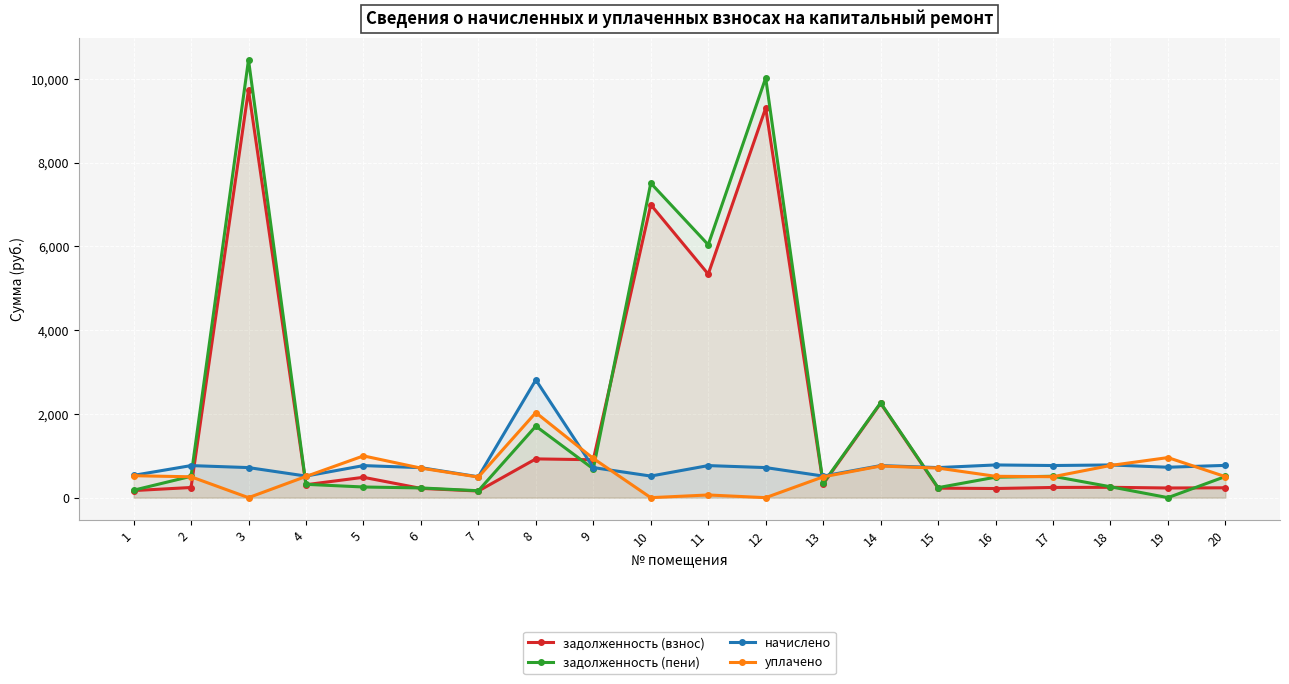

Between 14 and 9, which is larger?

14